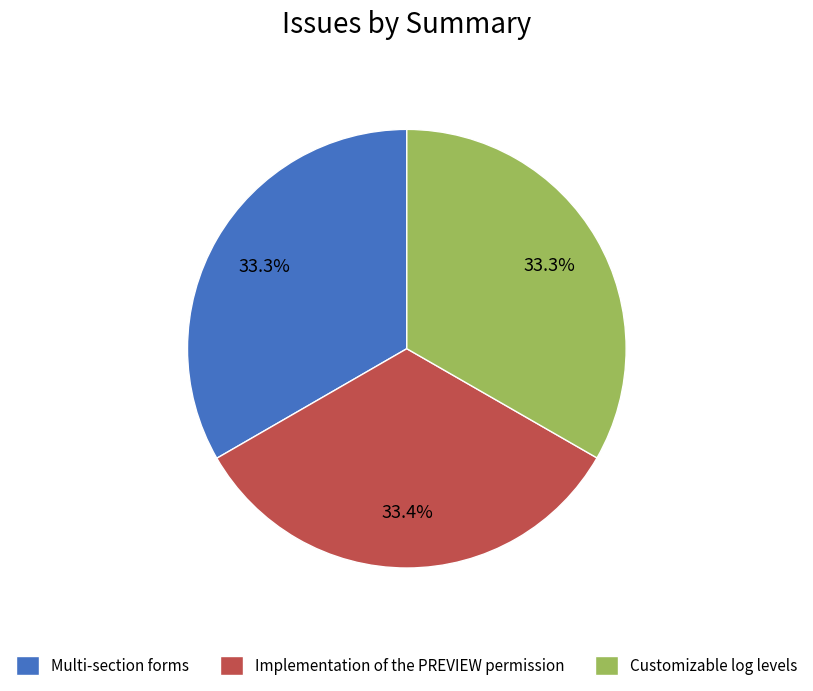

Is there a majority slice in this chart?

No